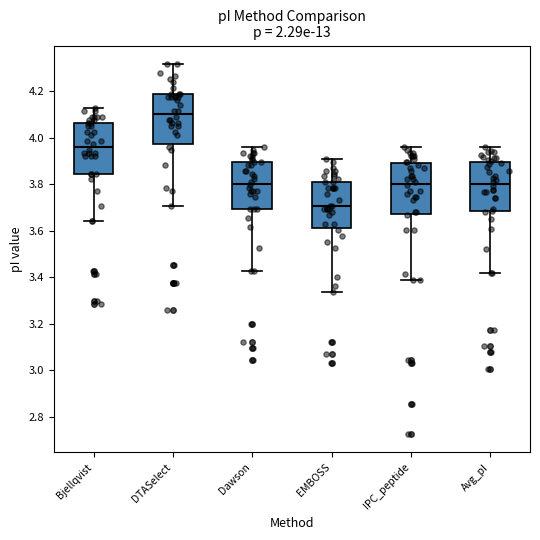

Reading left to right, transcribe this box plot: for each box, give where its median line is, the range the box spans, and where its two whiskers end, as read against the y-axis. The values are not printed on the chart, so give them approximately, as read against the axis.

Bjellqvist: median 3.96, box 3.84 to 4.06, whiskers 3.64 to 4.12
DTASelect: median 4.10, box 3.98 to 4.18, whiskers 3.70 to 4.32
Dawson: median 3.80, box 3.70 to 3.90, whiskers 3.42 to 3.96
EMBOSS: median 3.70, box 3.62 to 3.80, whiskers 3.34 to 3.92
IPC_peptide: median 3.80, box 3.68 to 3.90, whiskers 3.38 to 3.96
Avg_pI: median 3.80, box 3.68 to 3.90, whiskers 3.42 to 3.96